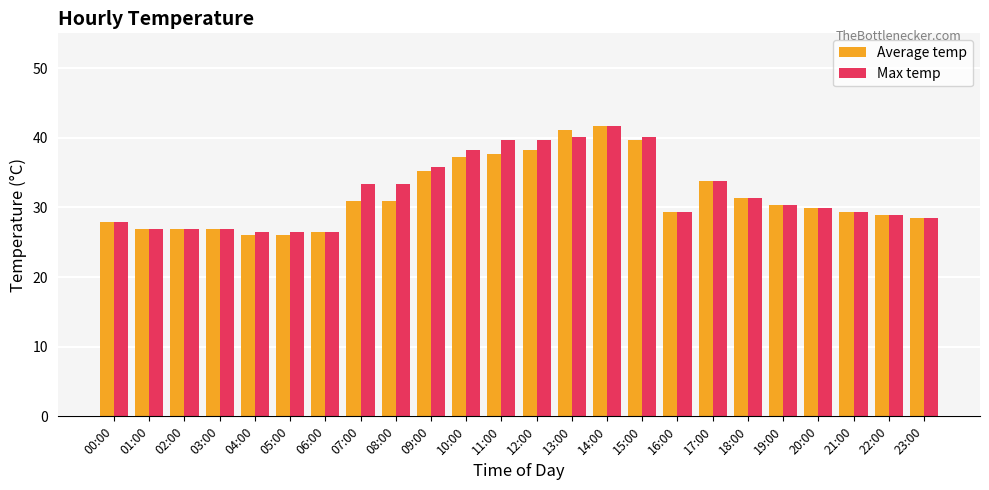

How many bars are there in total?

48